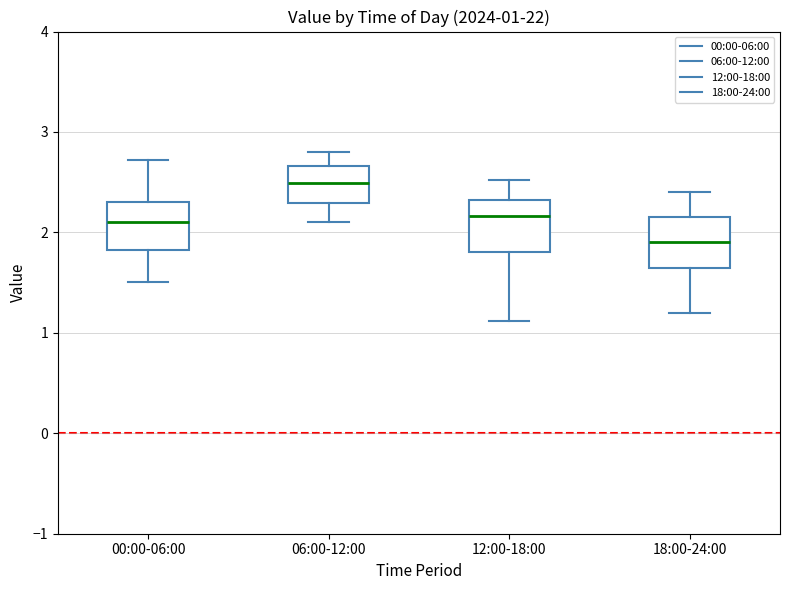

Which box has the lowest median line?

18:00-24:00